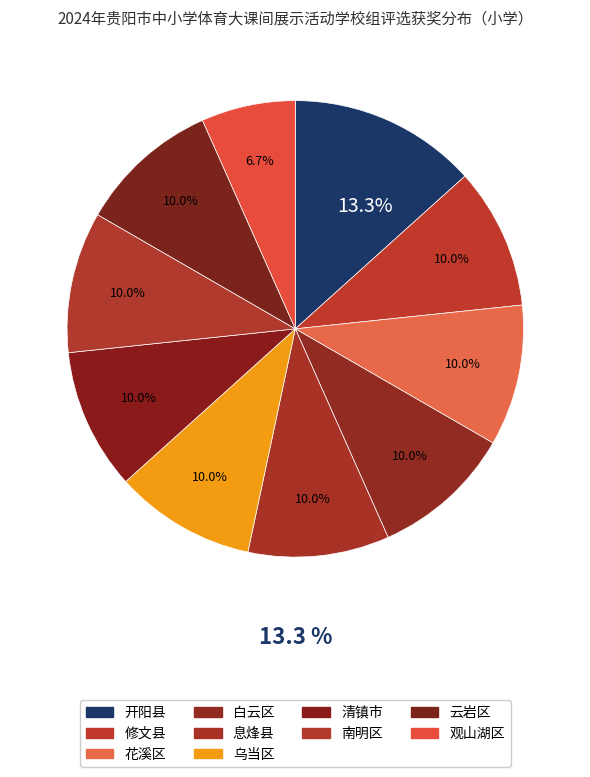

True or false: 三等奖 accounts for 47% of the total.

False